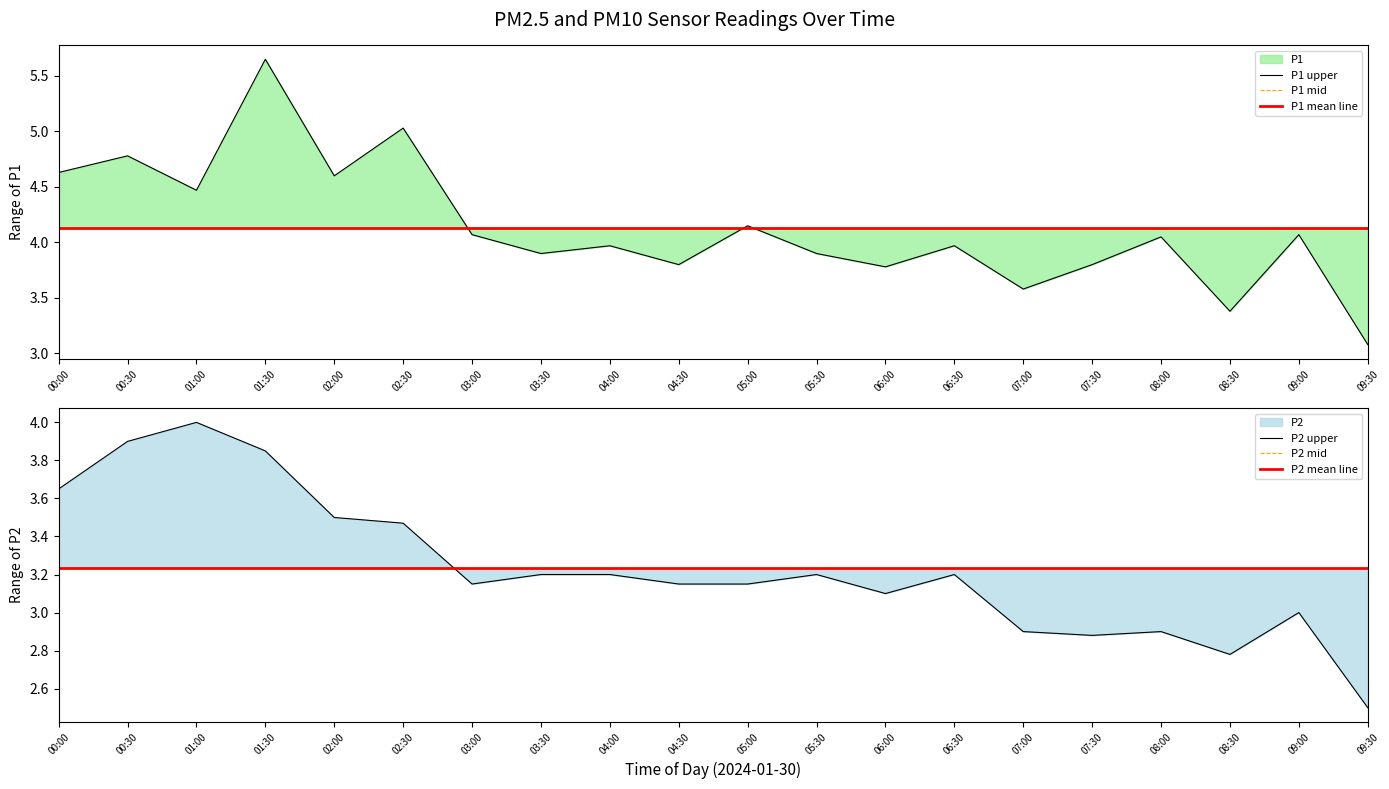

Is the value of P2 at 06:00 greater than the value of P1 at 00:30?

No